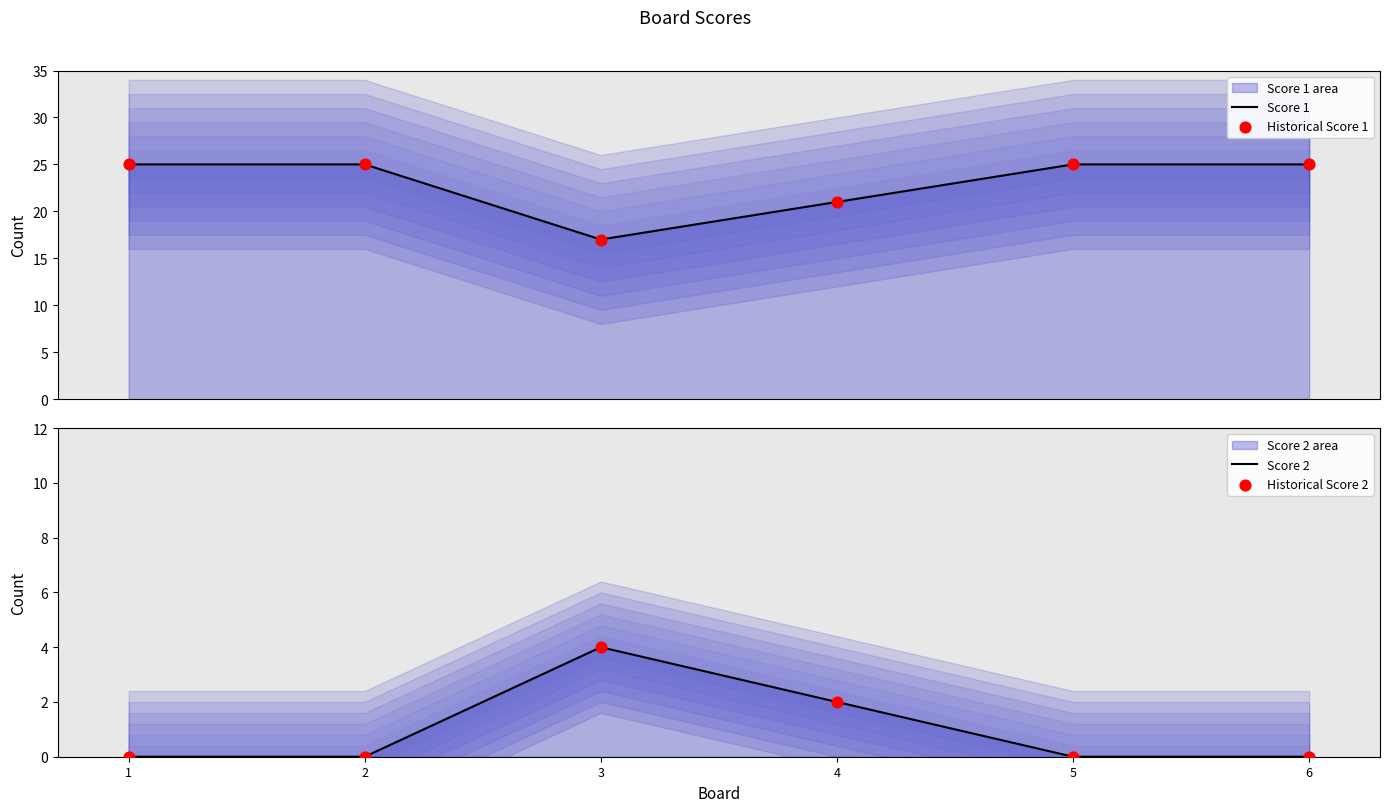

What are all the series names shown in the legend?

Score 1, Historical Score 1, Score 2, Historical Score 2